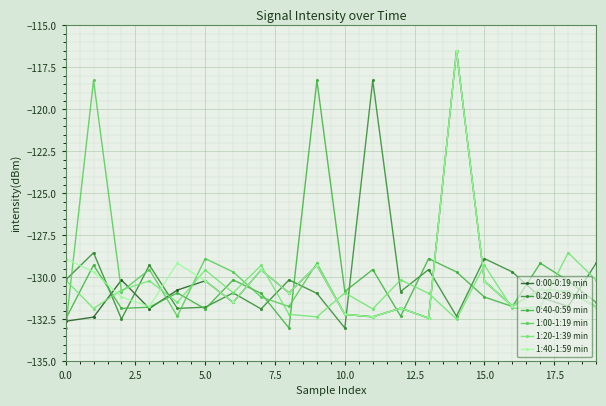

Count the number of data series in this chart.

6